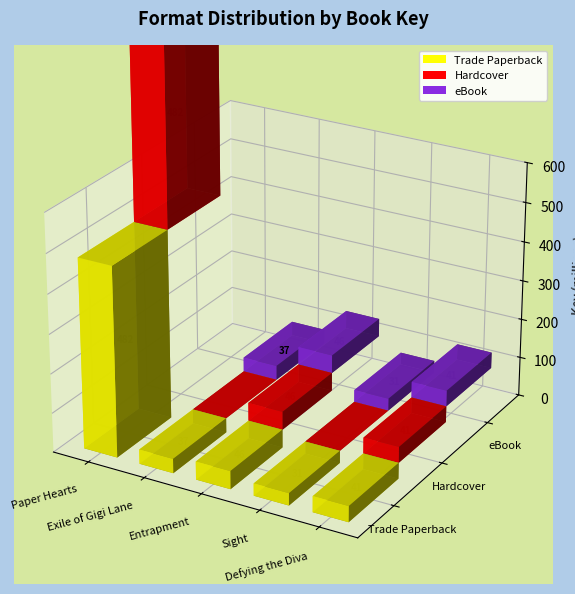

Which has a higher value, Defying the Diva or Exile of Gigi Lane?

Defying the Diva